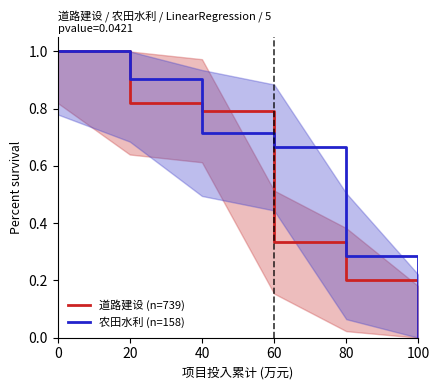

True or false: 道路建设 (n=739) has a value of 0.1 at 80.

False